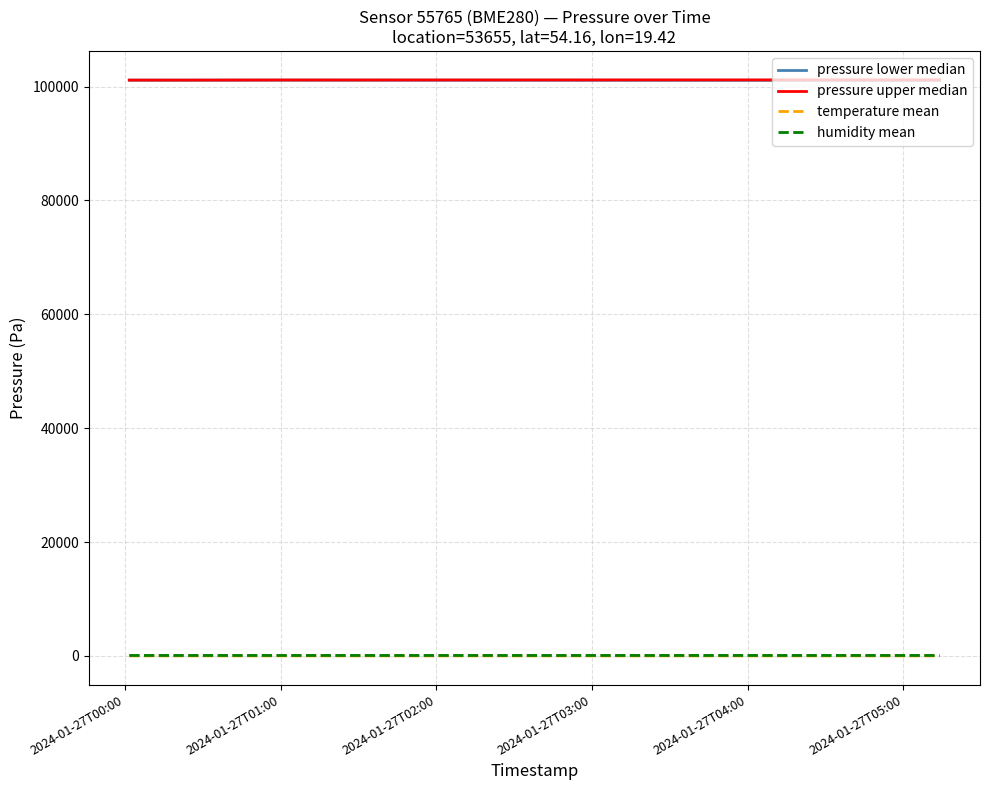

Count the number of categories in the chart.

15